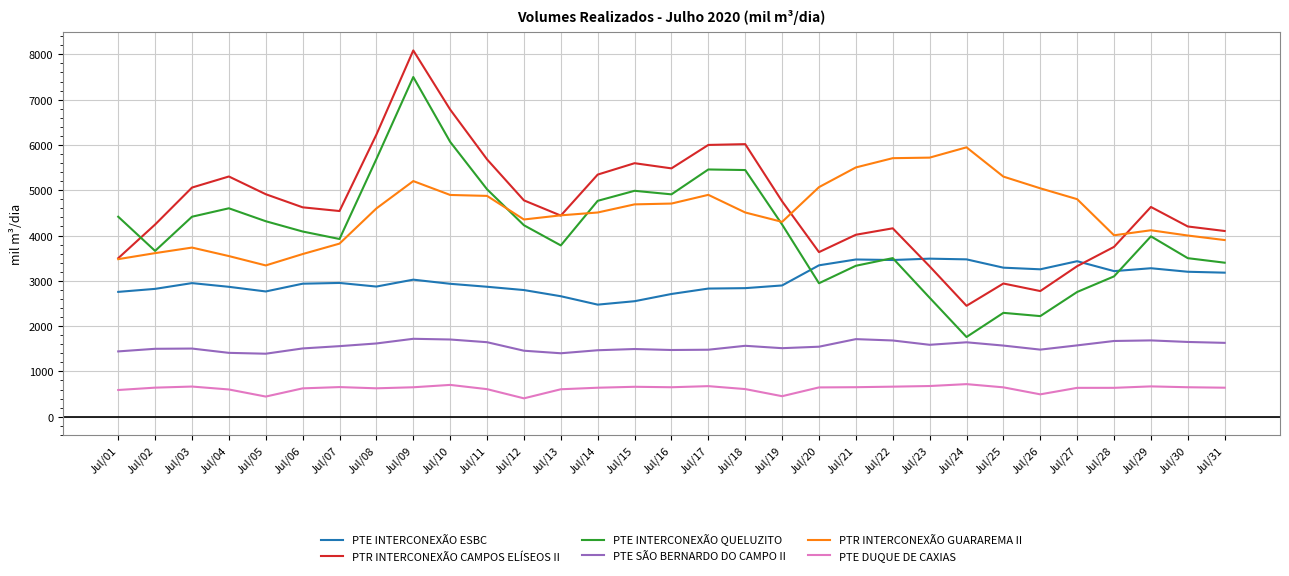

What is the minimum value for PTR INTERCONEXÃO GUARAREMA II?

3339.8